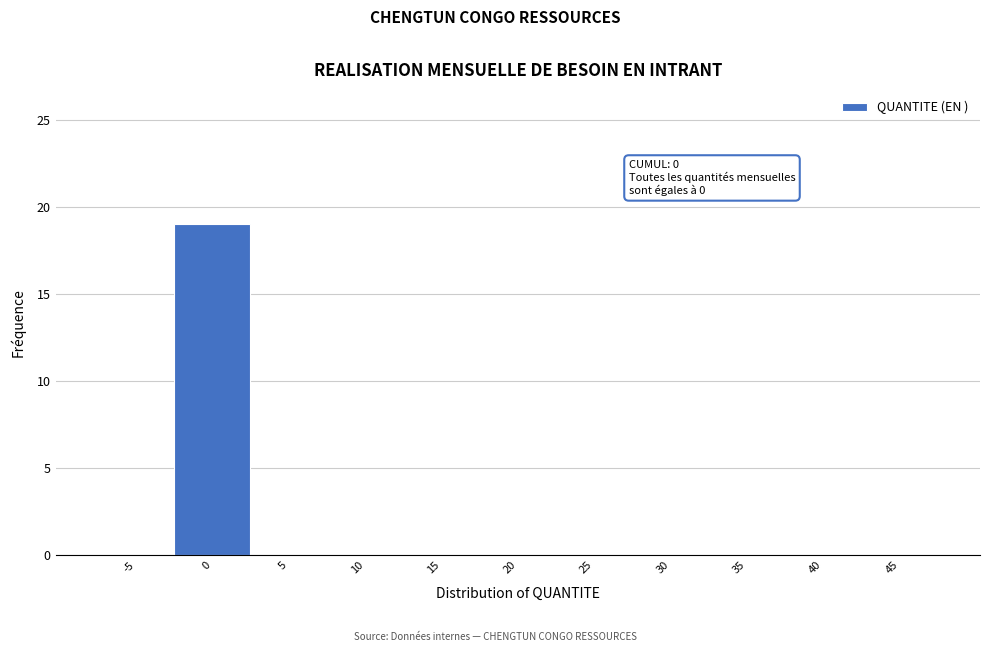

Reading left to right, transcribe all the data shown in this chart.

-5=0	0=19	5=0	10=0	15=0	20=0	25=0	30=0	35=0	40=0	45=0